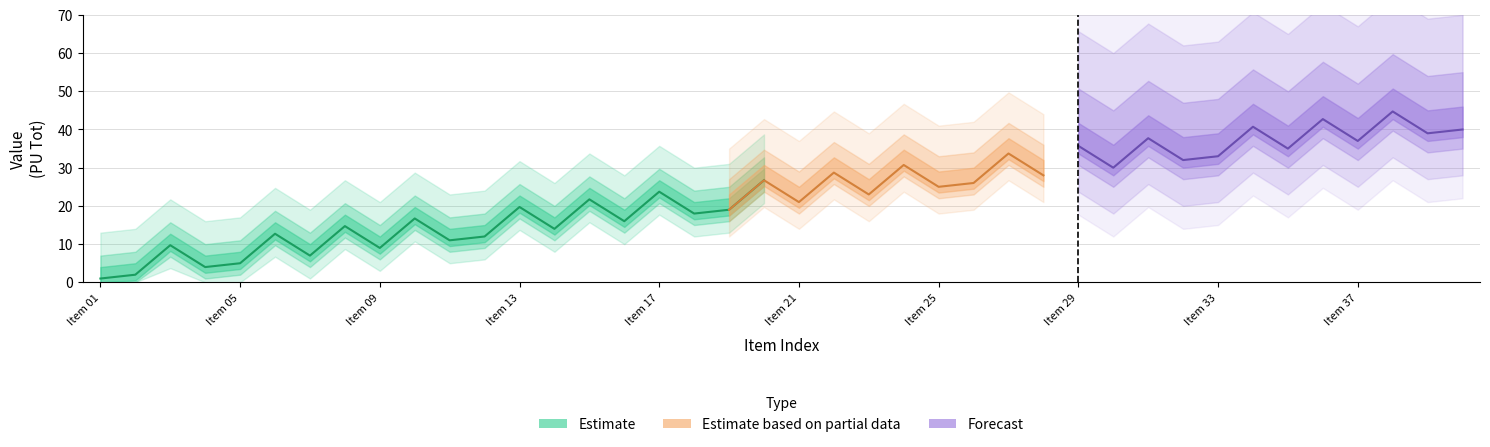

What is the average value of the PU series?

20.5